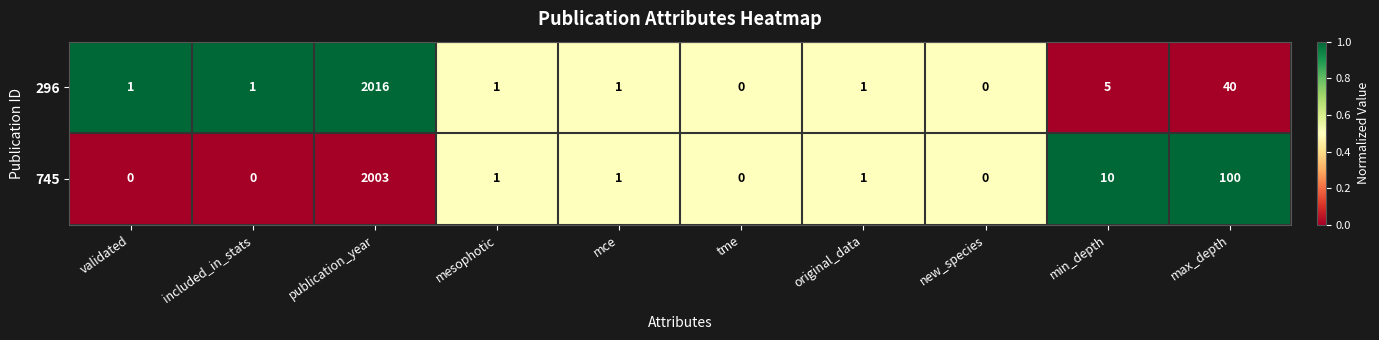

How many categories are shown in the chart?

10